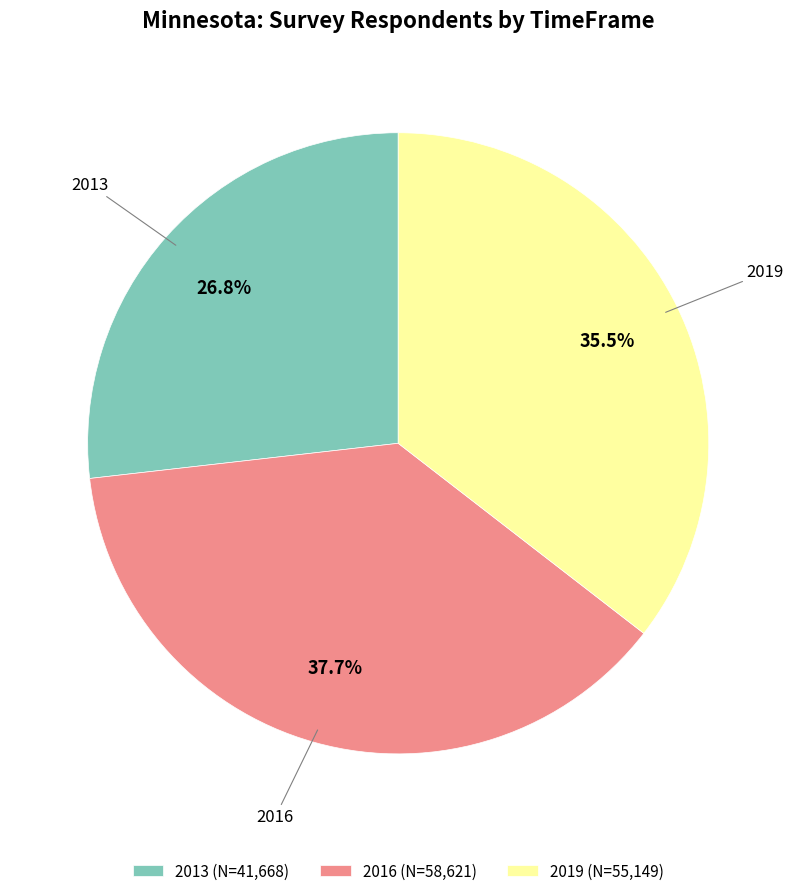

Approximately how many times larger is the value at 2013 compared to 2016?

0.7